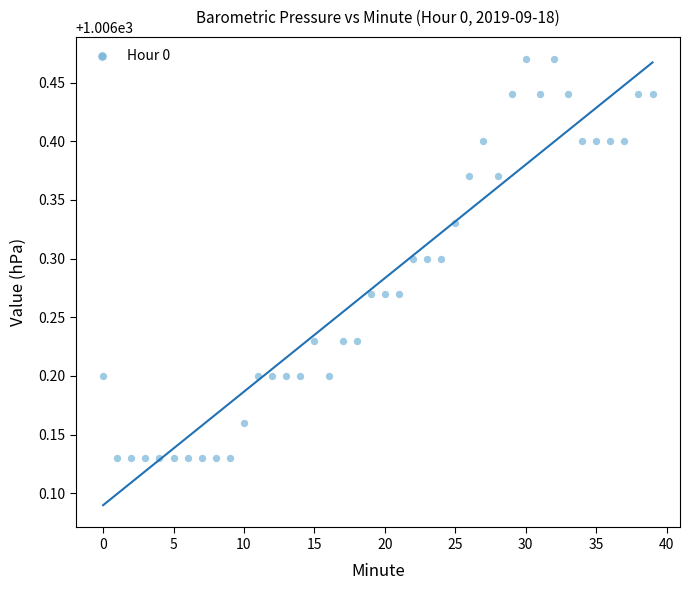

What is the range of Y values (max minus min)?

0.3